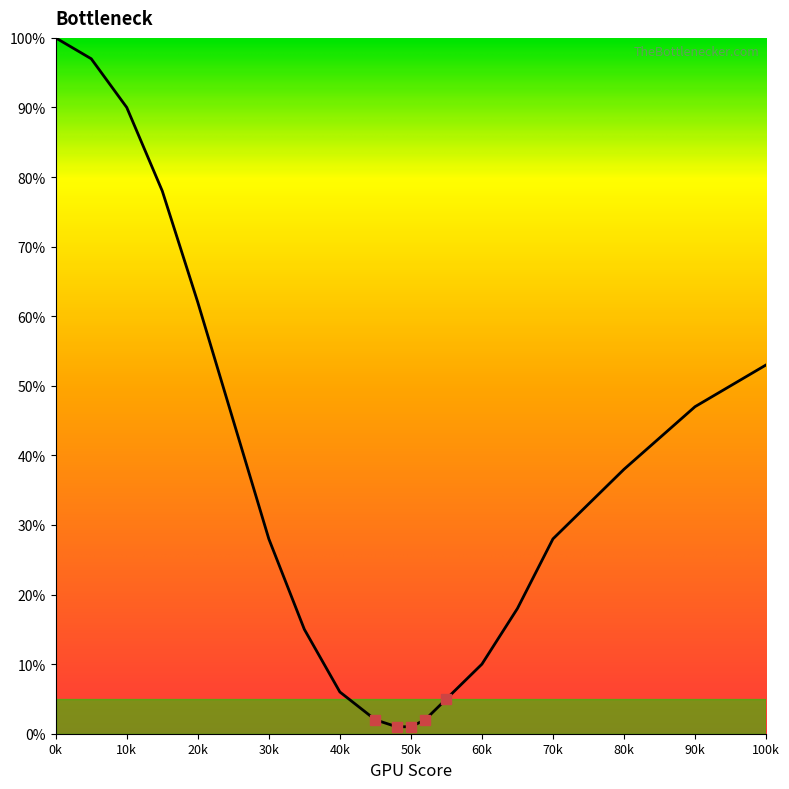

True or false: the data shows 13 at 60k.

False